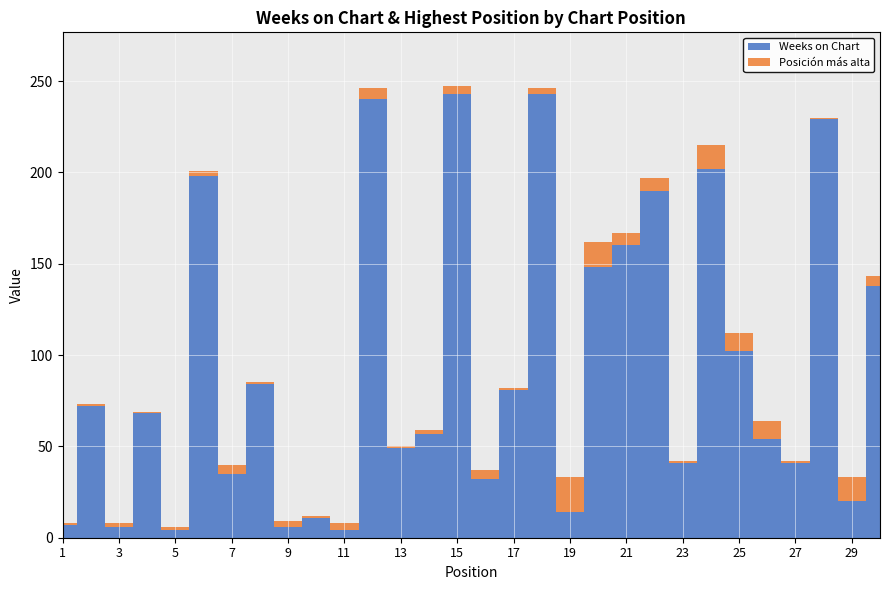

Reading right to left, what are all the values shown in this chart?

Weeks on Chart: 30=138	29=20	28=229	27=41	26=54	25=102	24=202	23=41	22=190	21=160	20=148	19=14	18=243	17=81	16=32	15=243	14=57	13=49	12=240	11=4	10=11	9=6	8=84	7=35	6=198	5=4	4=68	3=6	2=72	1=7
Posicion mas alta: 30=5	29=13	28=1	27=1	26=10	25=10	24=13	23=1	22=7	21=7	20=14	19=19	18=3	17=1	16=5	15=4	14=2	13=1	12=6	11=4	10=1	9=3	8=1	7=5	6=3	5=2	4=1	3=2	2=1	1=1